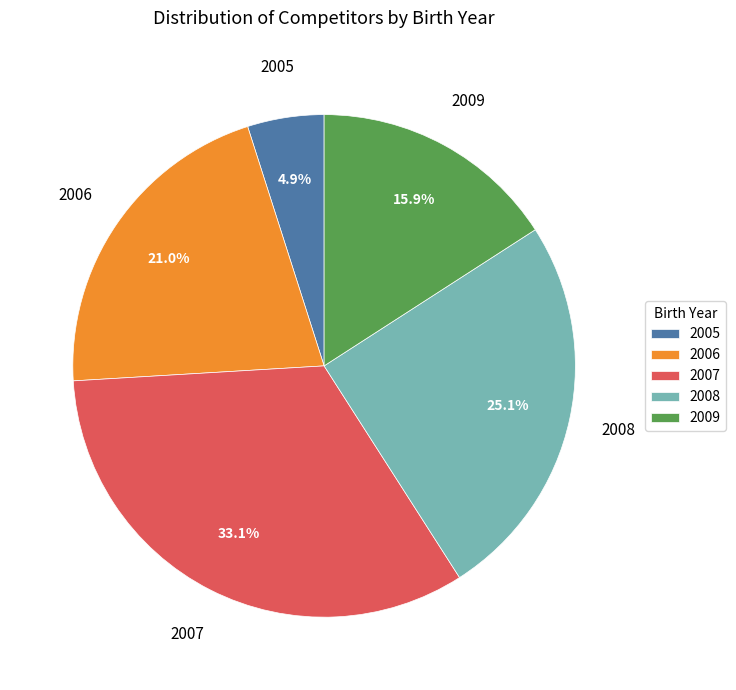

To the nearest percent, what is the difference between the 2007 and 2006 slice percentages?

12%